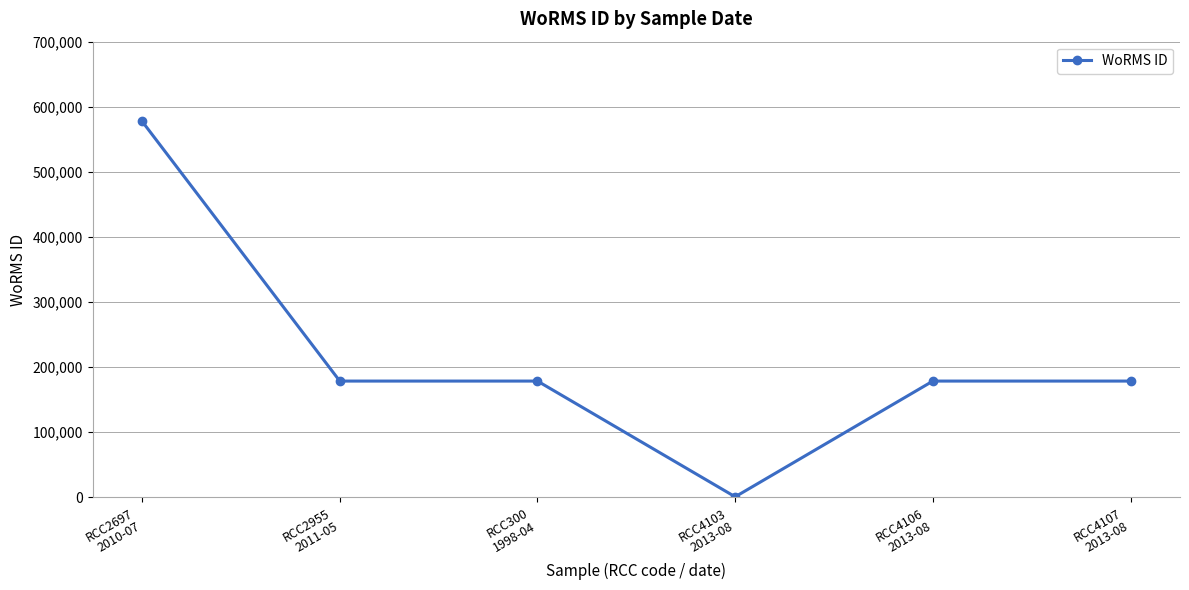

What is the value of the 5th point from the left?

178583